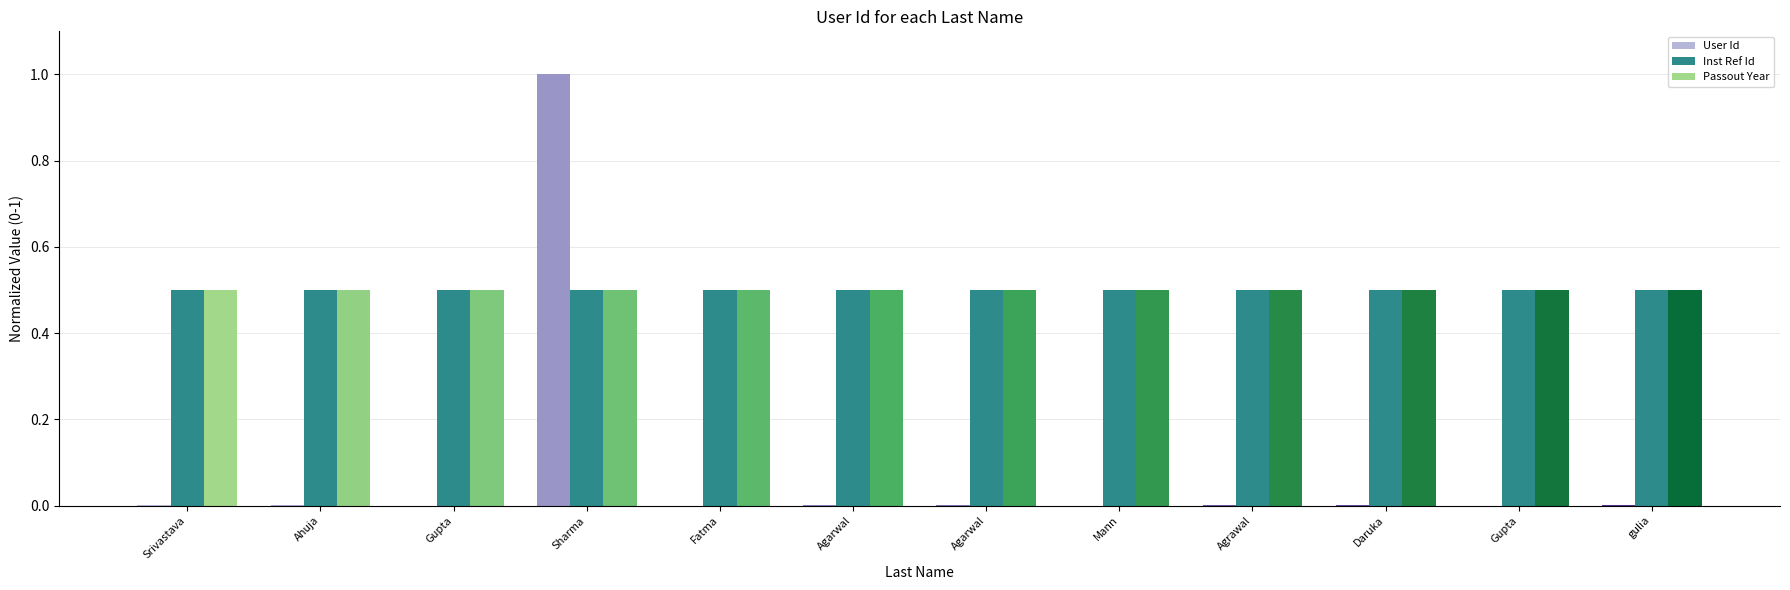

What are all the series names shown in the legend?

User Id, Inst Ref Id, Passout Year